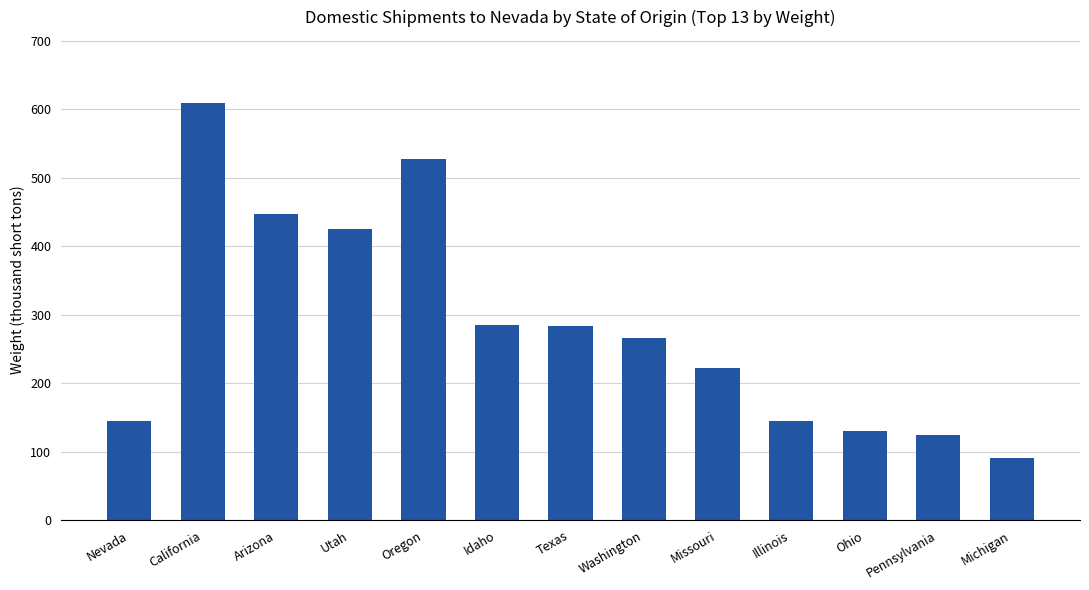

What is the approximate value at Texas, to the nearest 10?

280